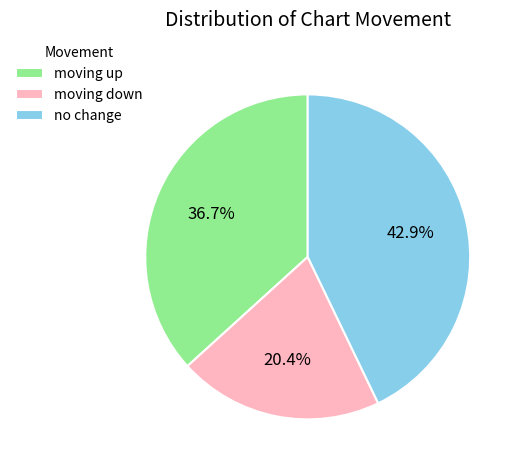

What is the largest slice in the pie chart?

no change